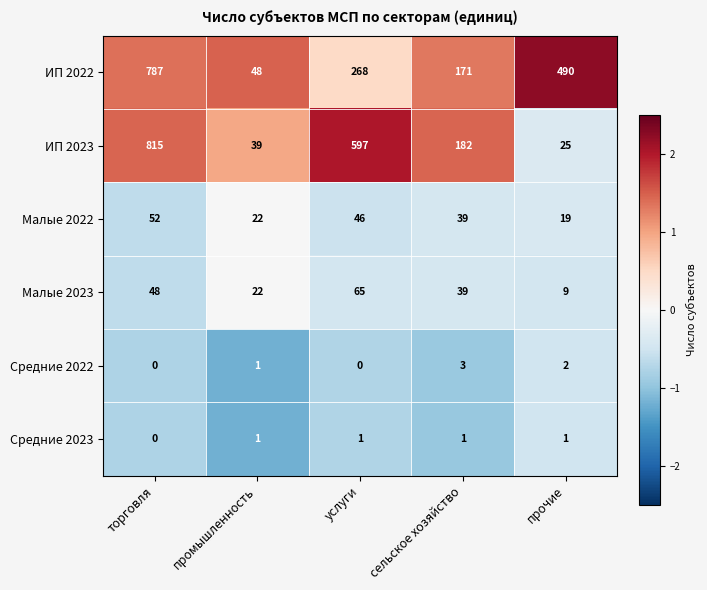

Which category has the highest value across all series?

торговля